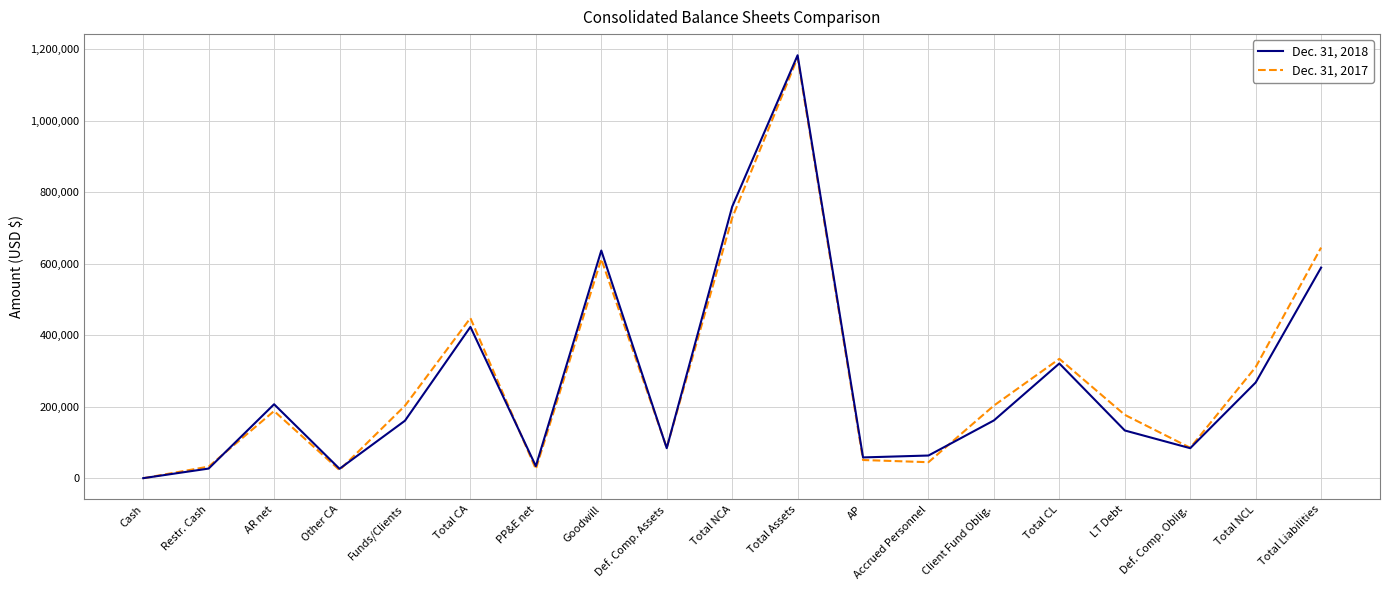

What is the sum of the Dec. 31, 2018 values at Client Fund Oblig. and Other CA?

188914